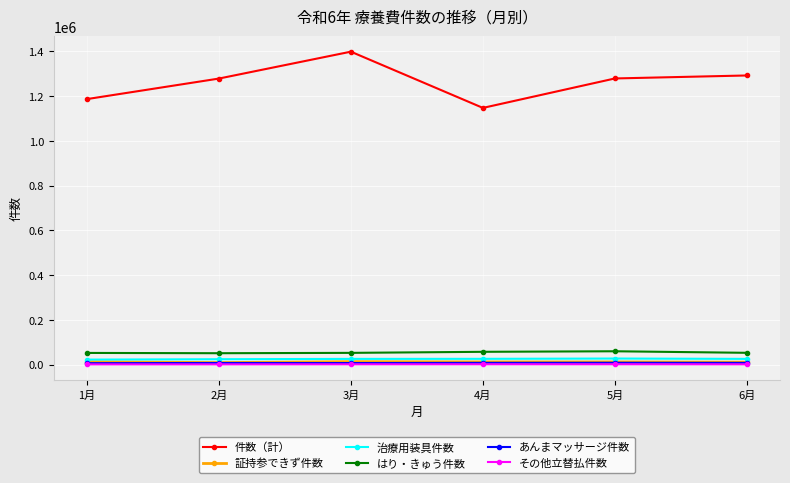

Which category has the highest value across all series?

3月